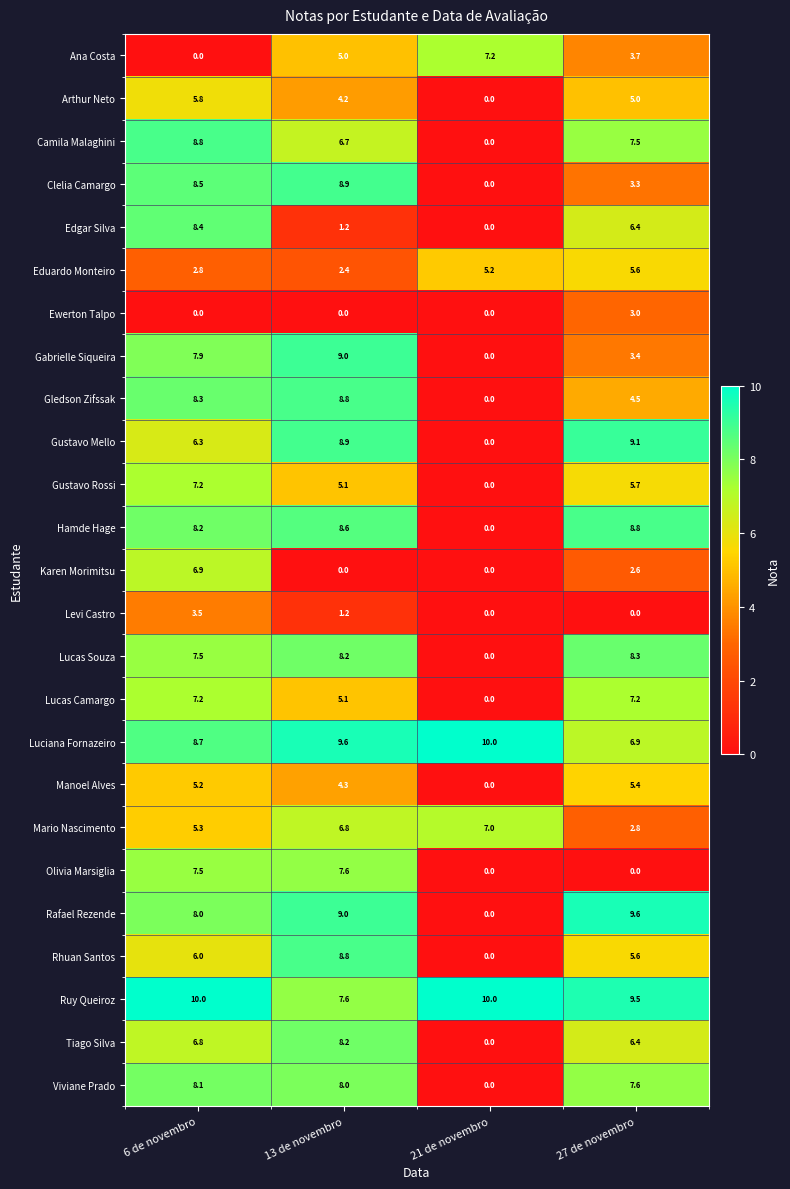

Read the Arthur Neto value at 13 de novembro.

4.2